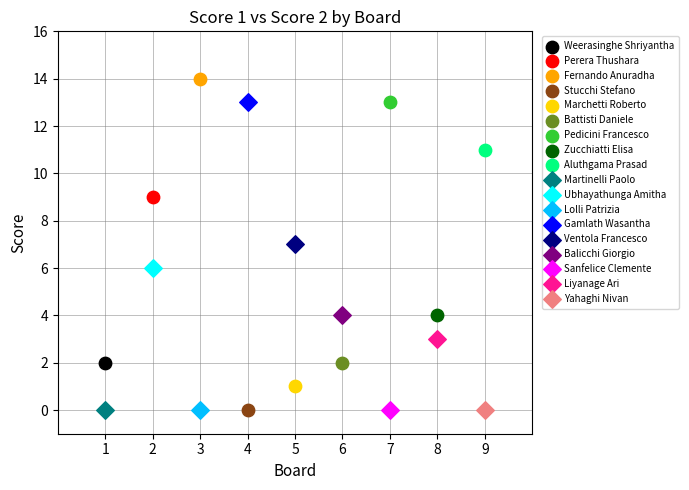

What are all the series names shown in the legend?

Weerasinghe Shriyantha, Perera Thushara, Fernando Anuradha, Stucchi Stefano, Marchetti Roberto, Battisti Daniele, Pedicini Francesco, Zucchiatti Elisa, Aluthgama Prasad, Martinelli Paolo, Ubhayathunga Amitha, Lolli Patrizia, Gamlath Wasantha, Ventola Francesco, Balicchi Giorgio, Sanfelice Clemente, Liyanage Ari, Yahaghi Nivan